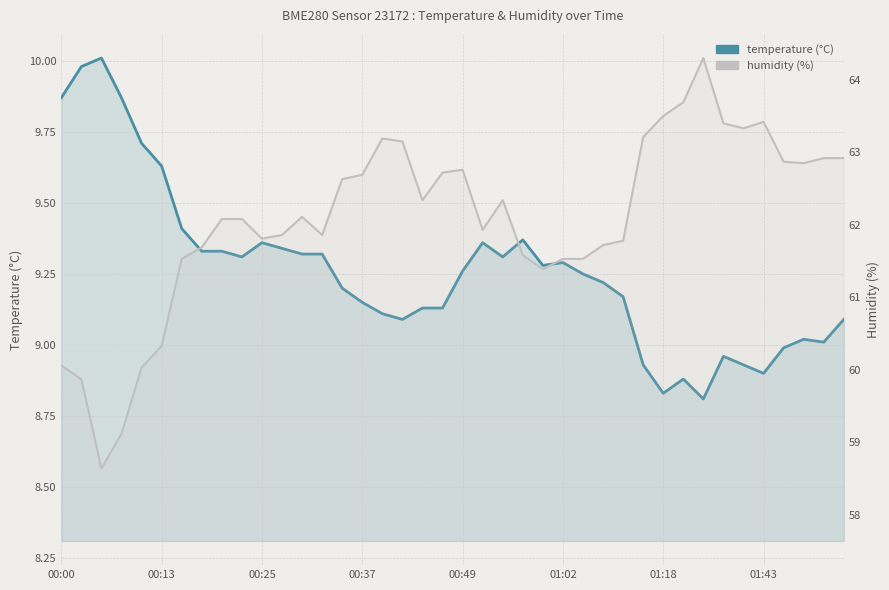

What is the sum of all humidity values?

2482.8